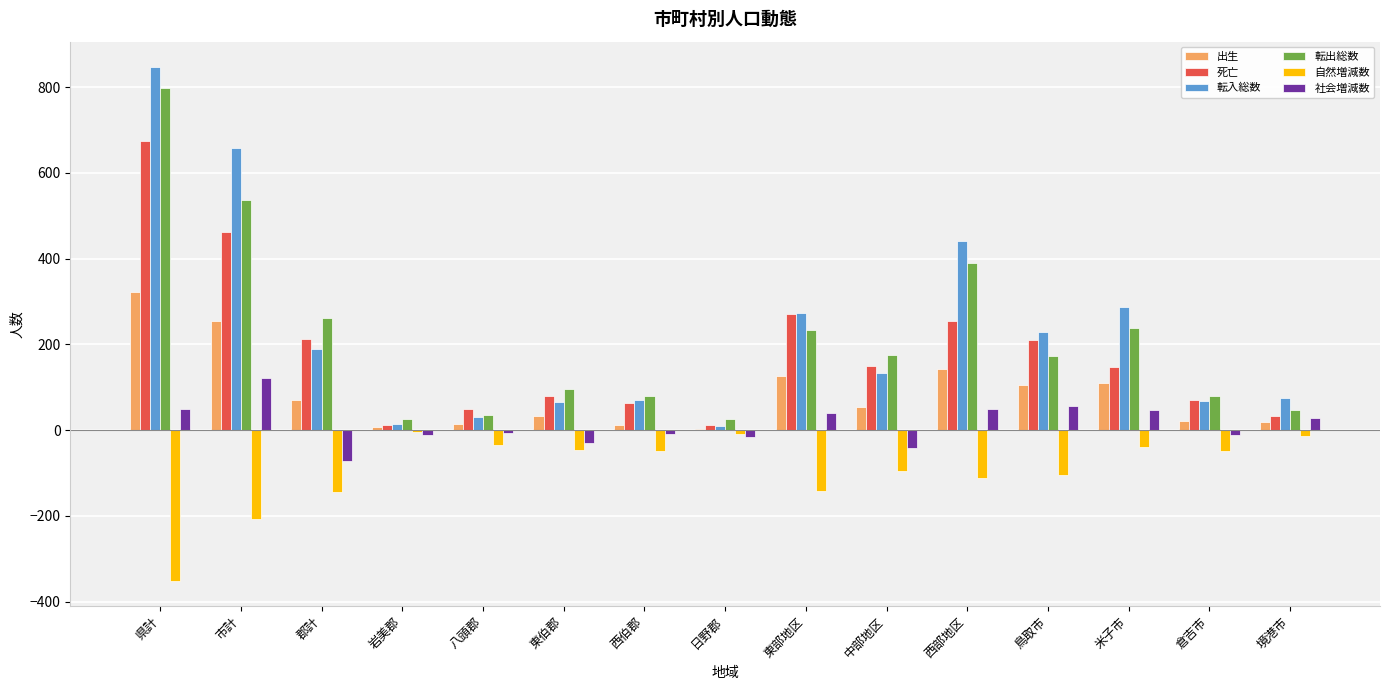

What is the total value across all series at 鳥取市?

668